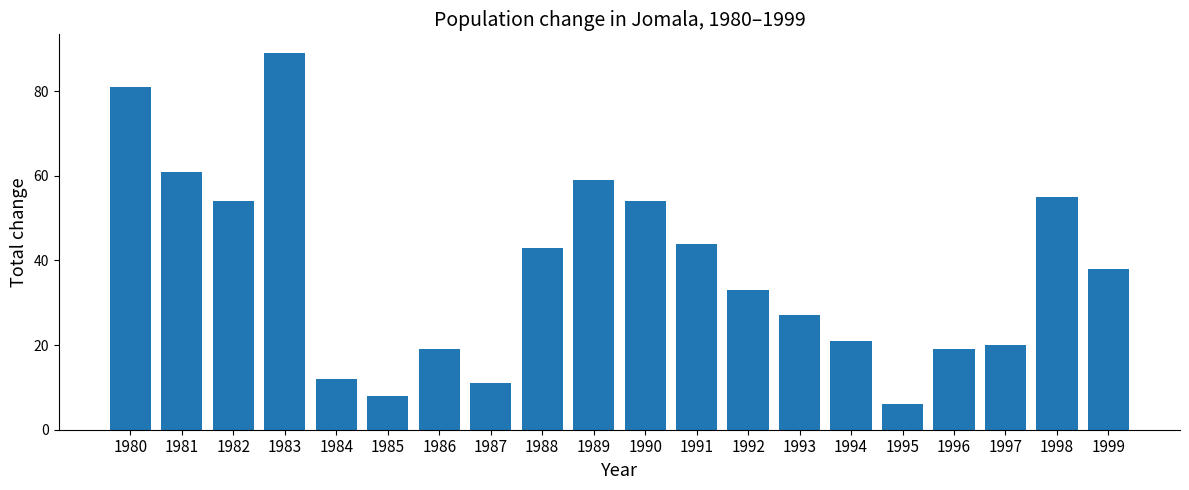

What is the sum of the values at 1985 and 1995?

14